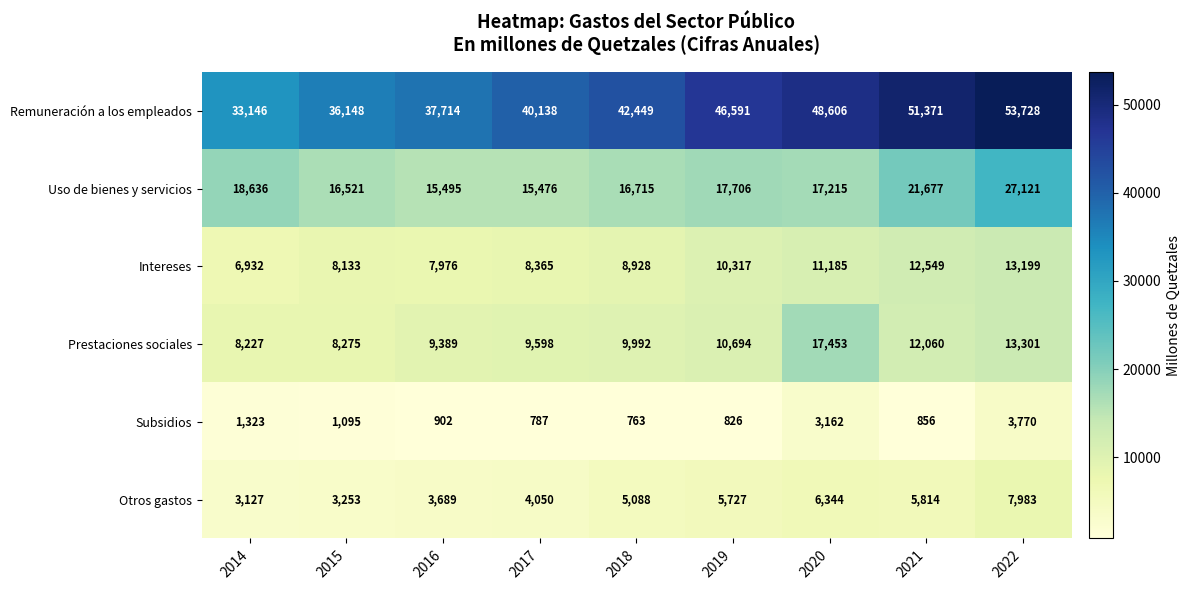

What is the greatest value displayed?

53728